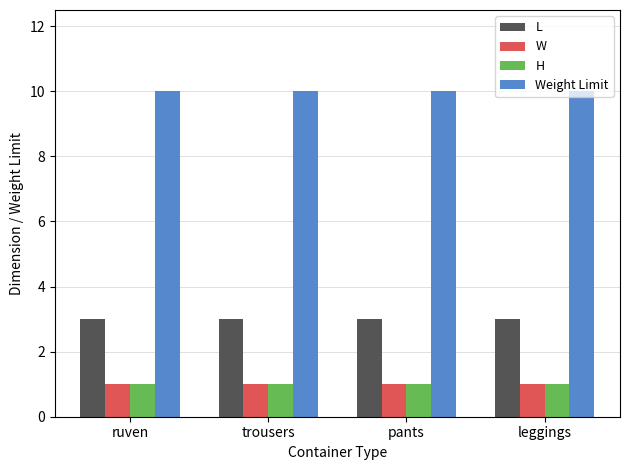

What is the maximum value for Weight Limit?

10